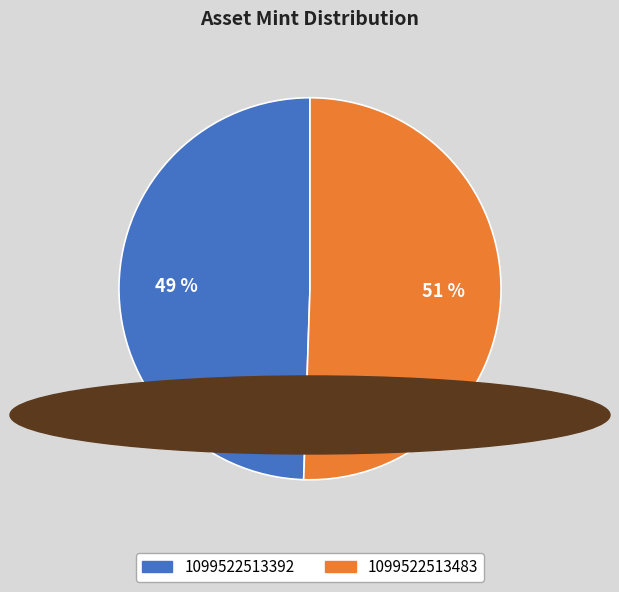

Is the sum of 1099522513392 and 1099522513483 greater than half?

Yes